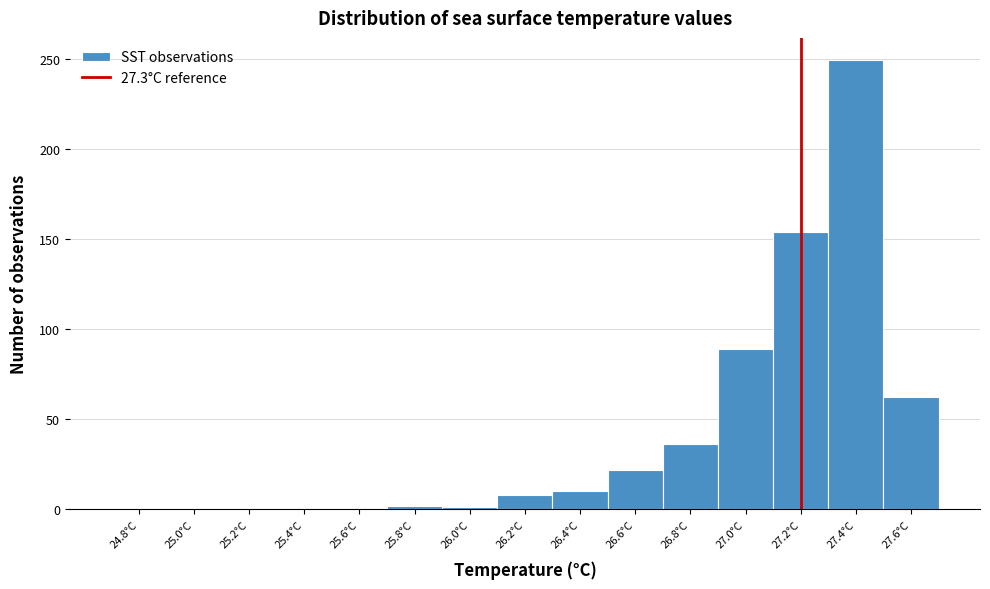

What is the sum of all values?

633